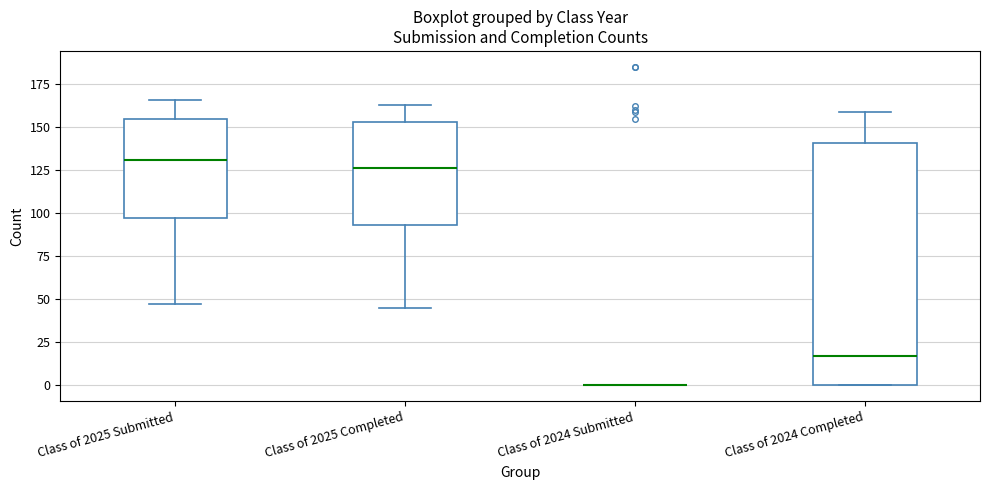

Where is the upper edge of the box for Class of 2025 Submitted on the y-axis? The values are not printed on the chart, so give them approximately, as read against the axis.

155